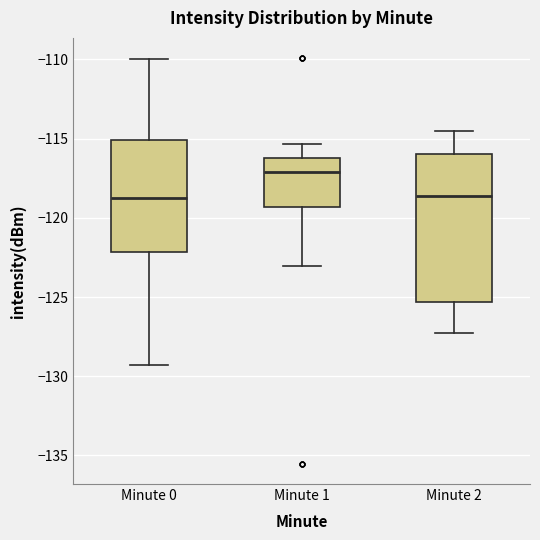

Where is the lower edge of the box for Minute 1 on the y-axis? The values are not printed on the chart, so give them approximately, as read against the axis.

-119.5